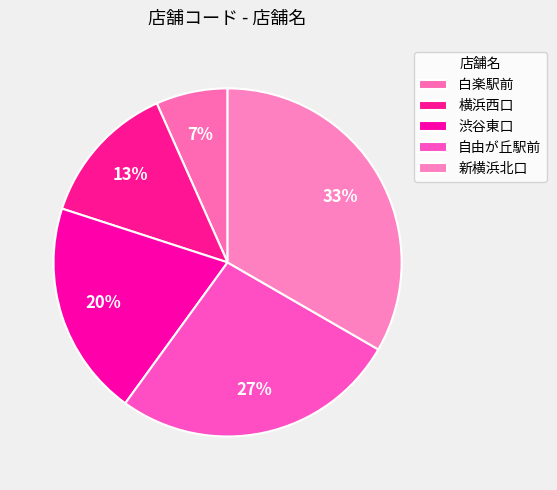

Does 横浜西口 represent more than half of the total?

No